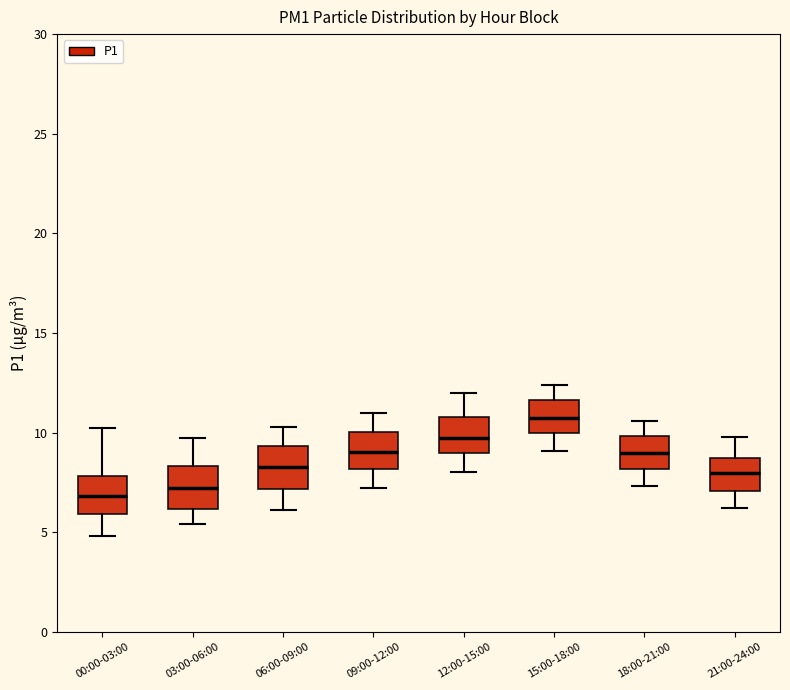

Reading left to right, transcribe this box plot: for each box, give where its median line is, the range the box spans, and where its two whiskers end, as read against the y-axis. The values are not printed on the chart, so give them approximately, as read against the axis.

00:00-03:00: median 7.0, box 6.0 to 8.0, whiskers 5.0 to 10.0
03:00-06:00: median 7.0, box 6.0 to 8.5, whiskers 5.5 to 10.0
06:00-09:00: median 8.5, box 7.0 to 9.5, whiskers 6.0 to 10.5
09:00-12:00: median 9.0, box 8.0 to 10.0, whiskers 7.0 to 11.0
12:00-15:00: median 10.0, box 9.0 to 11.0, whiskers 8.0 to 12.0
15:00-18:00: median 11.0, box 10.0 to 11.5, whiskers 9.0 to 12.5
18:00-21:00: median 9.0, box 8.0 to 10.0, whiskers 7.5 to 10.5
21:00-24:00: median 8.0, box 7.0 to 8.5, whiskers 6.0 to 10.0